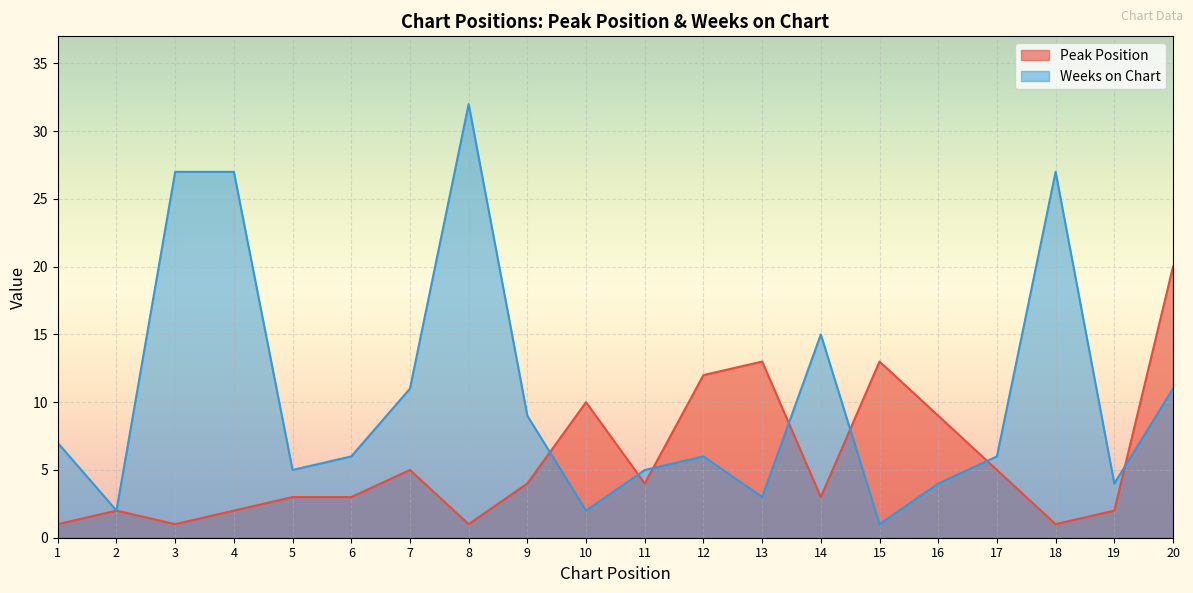

Rank the series by their maximum value, from highest to lowest.

Weeks on Chart, Peak Position